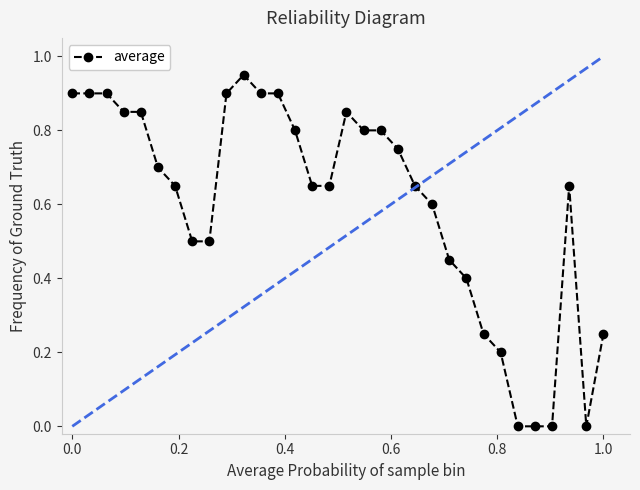

True or false: the data has more than 2 interior local peaks.

True